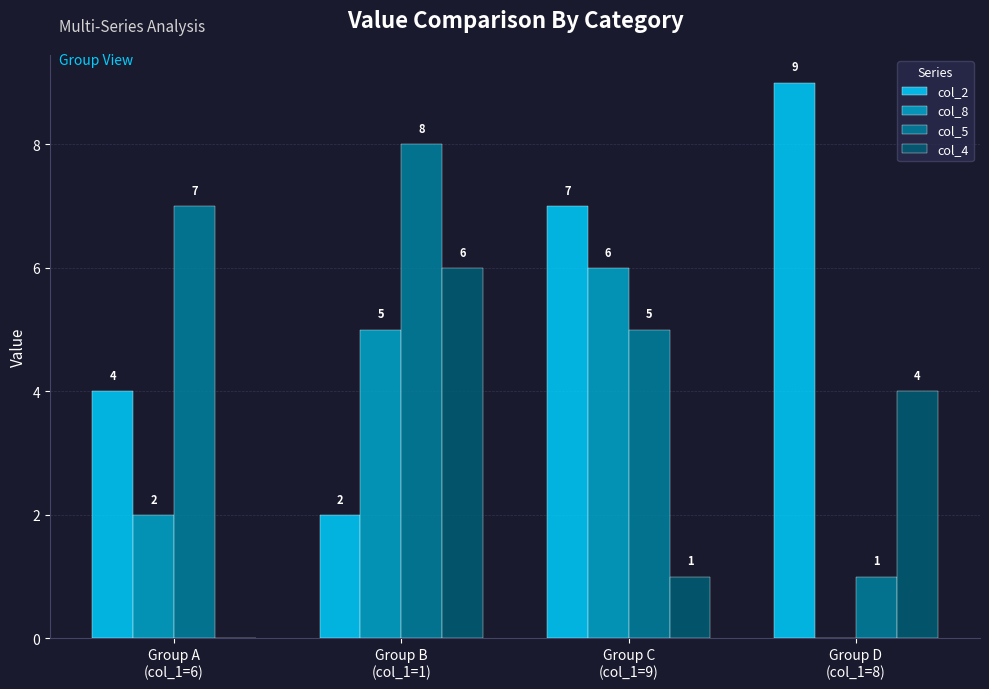

Which series has the largest total across all categories?

col_2